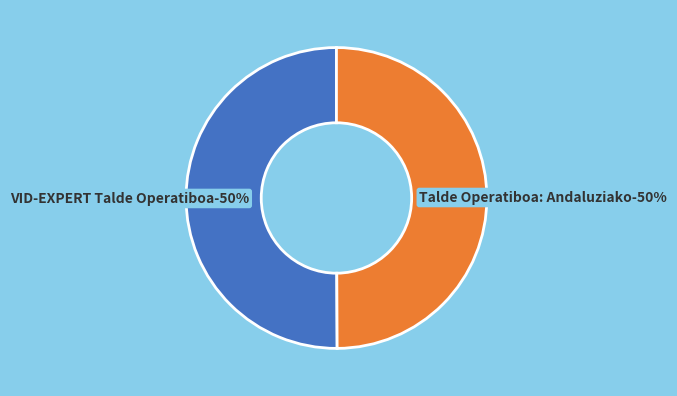

Which category accounts for the majority?

VID-EXPERT Talde Operatiboa